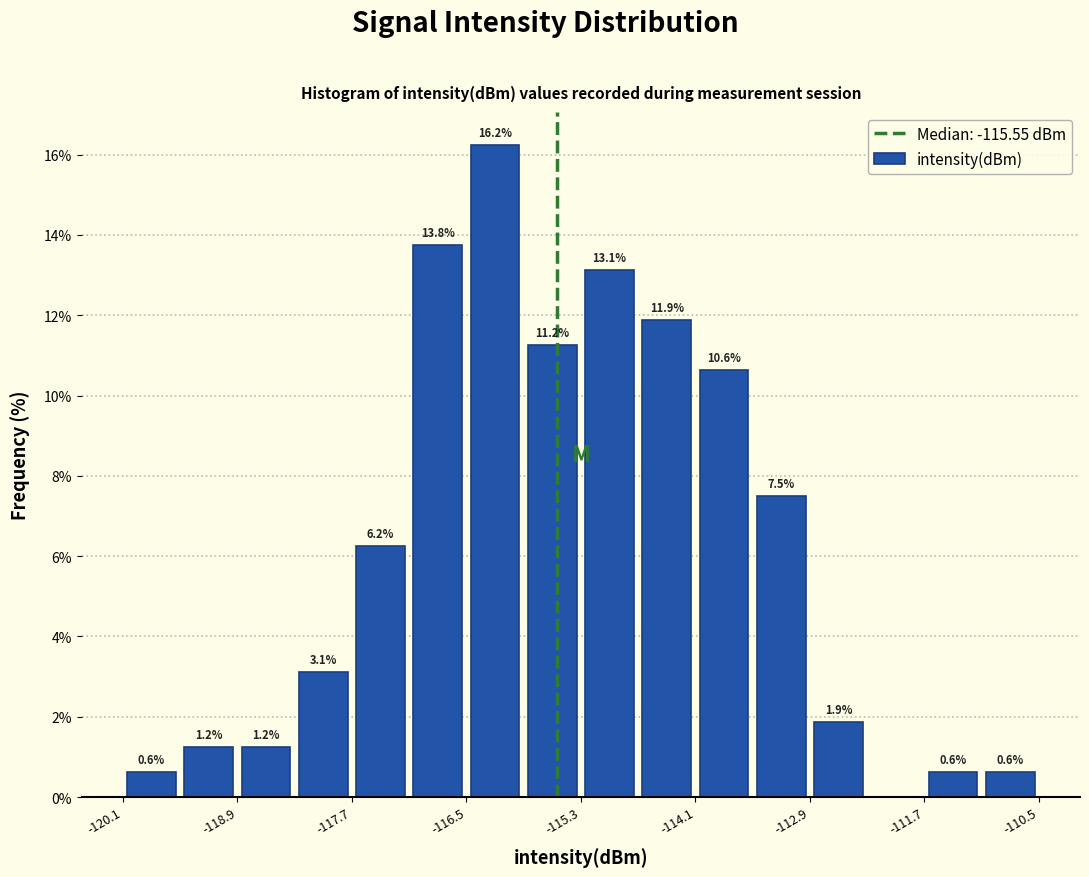

Around what value on the x-axis is the tallest bar? Give the approximate position of its centre, as read against the axis.

-116.2